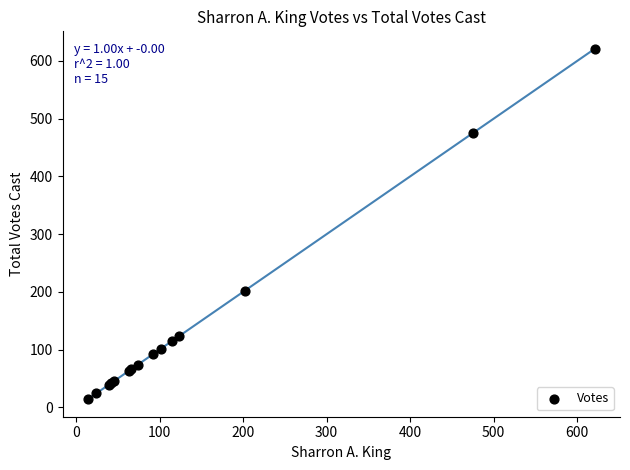

What Y value in the scatter plot is closest to 317?

202